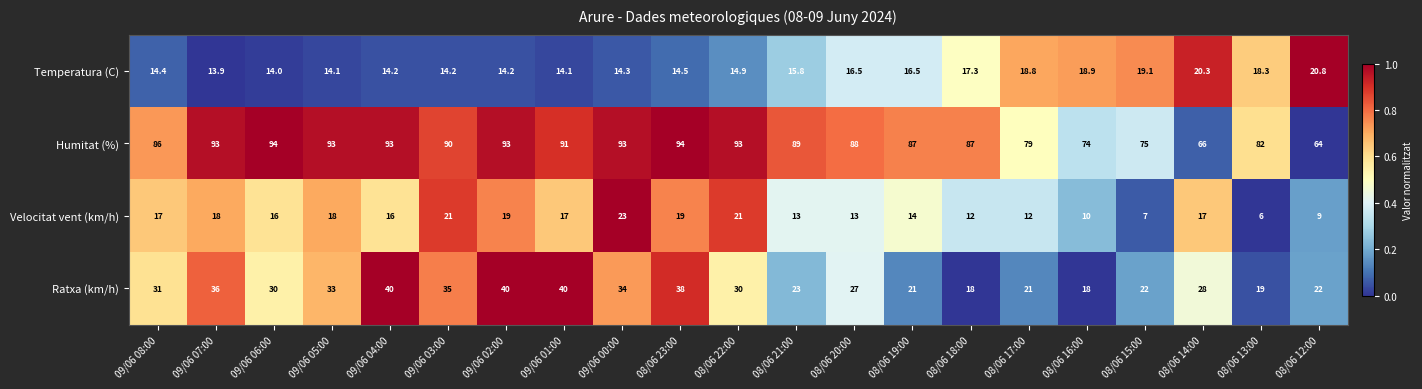

What is the difference between the Ratxa (km/h) values at 08/06 18:00 and 08/06 15:00?

4.0